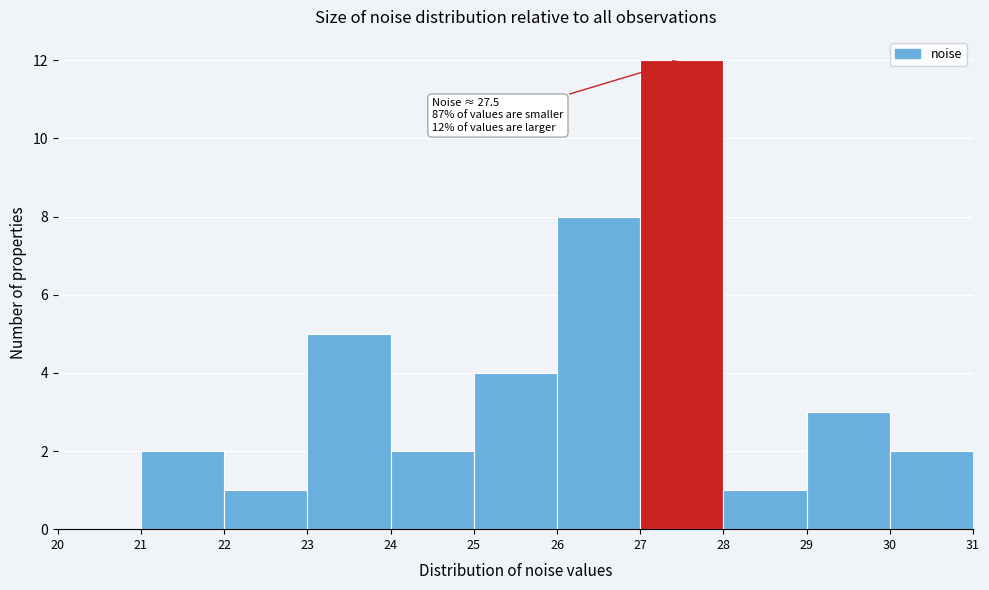

Over which range of the x-axis is the bar tallest?

27 to 28